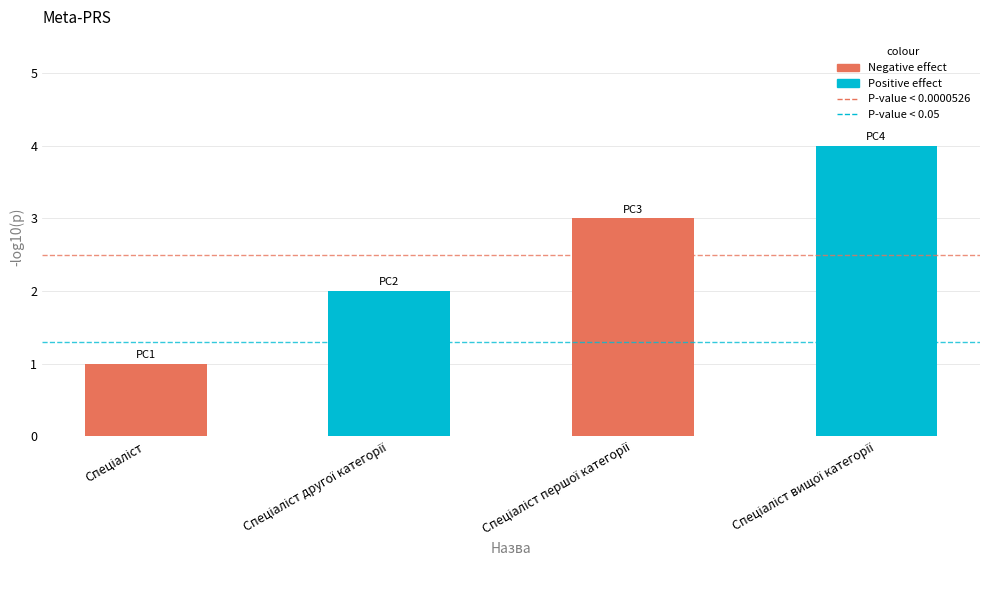

What is the greatest value displayed?

4